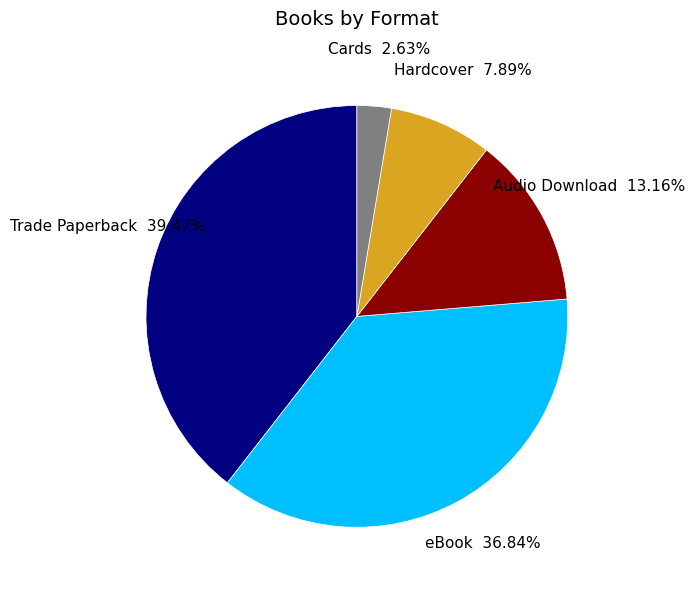

Is there any slice that represents more than half of the pie?

No